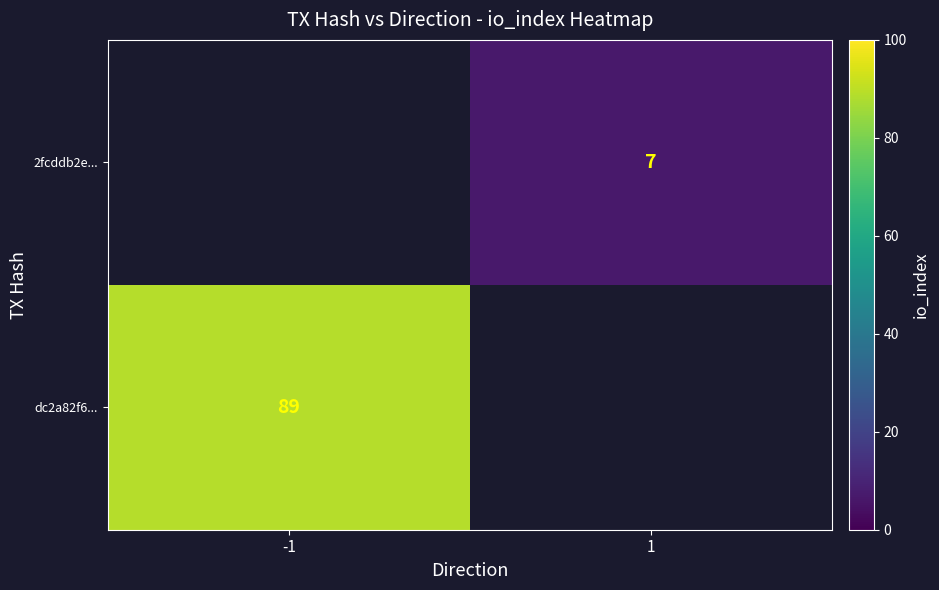

The dc2a82f6... series shows 152.9 at -1. True or false?

False